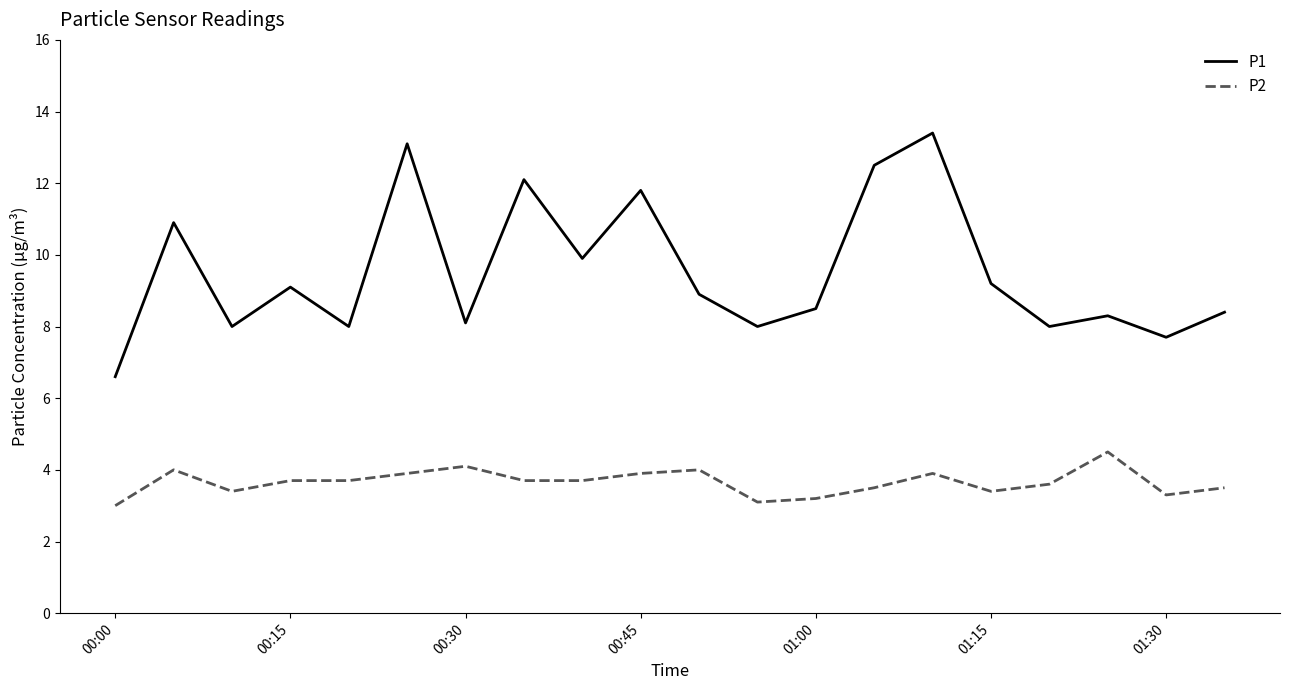

Which series has the largest total across all categories?

P1